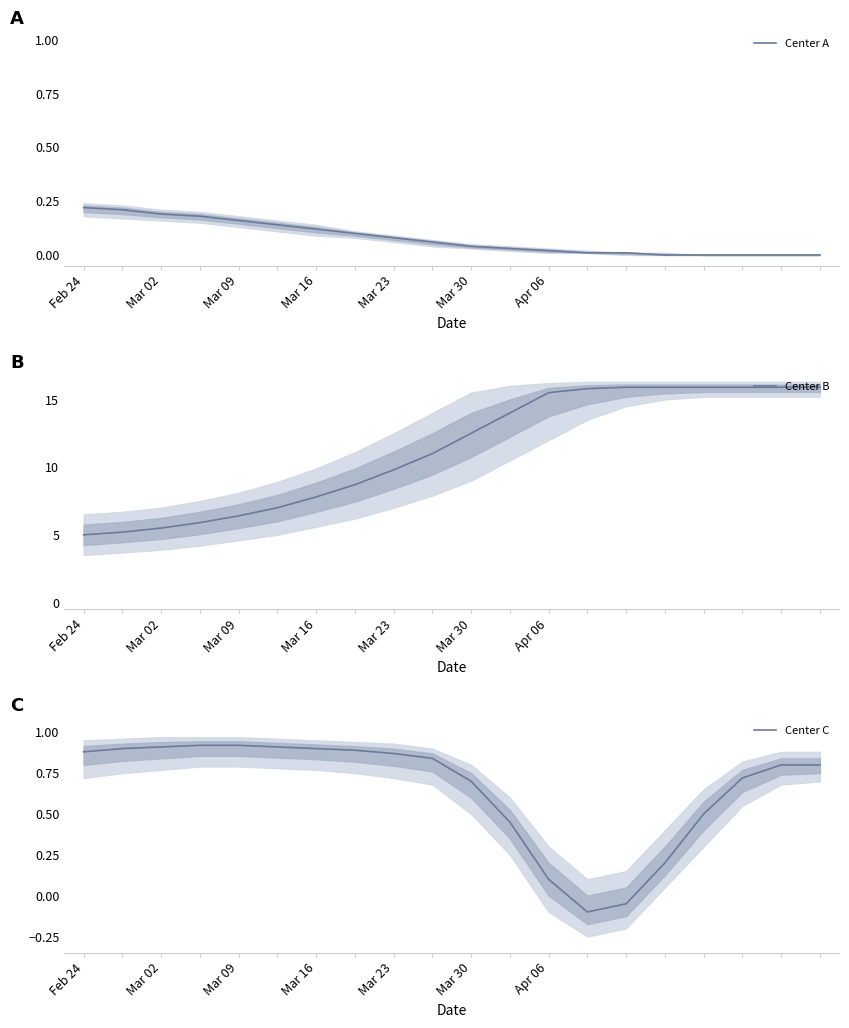

What is the sum of the Center B values at Mar 30 and Mar 23?

22.3